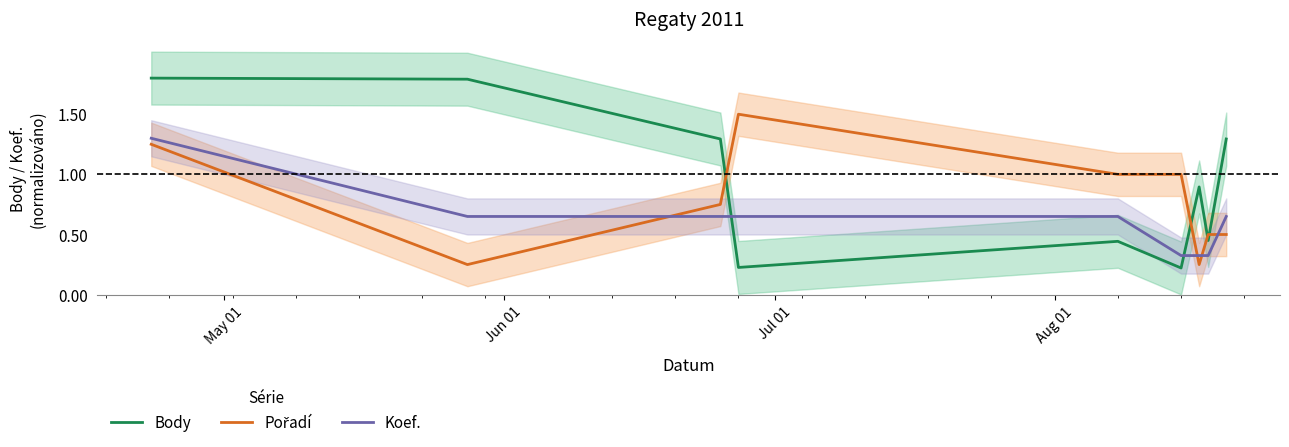

What is the difference between the maximum and minimum values in the Koef. series?

1.0